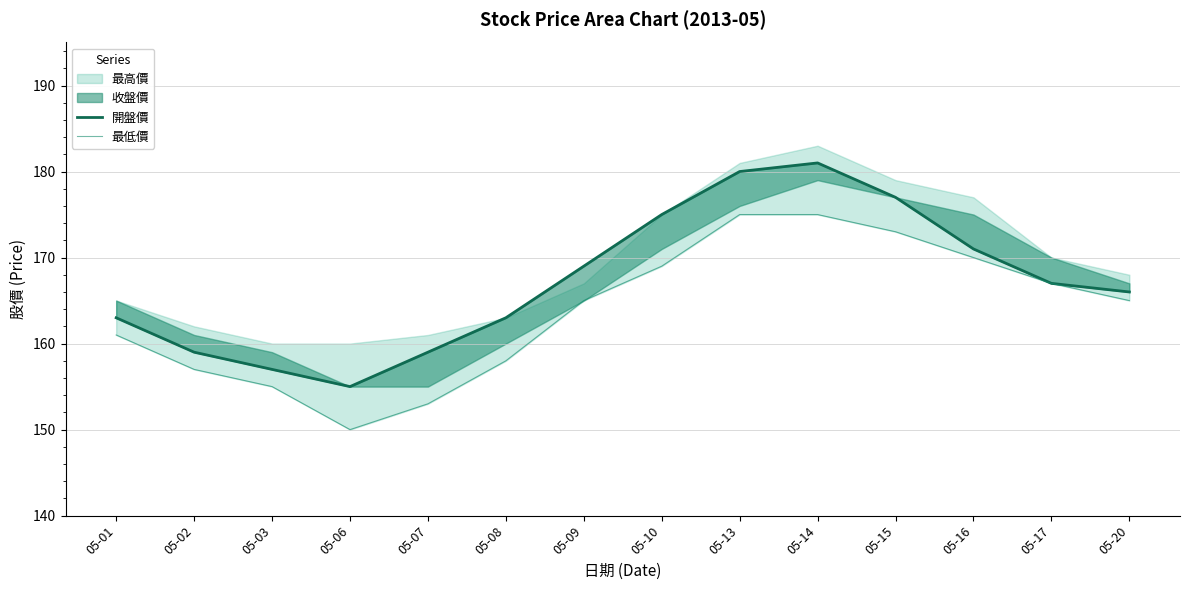

At which label does 最低價 reach its minimum?

05-06